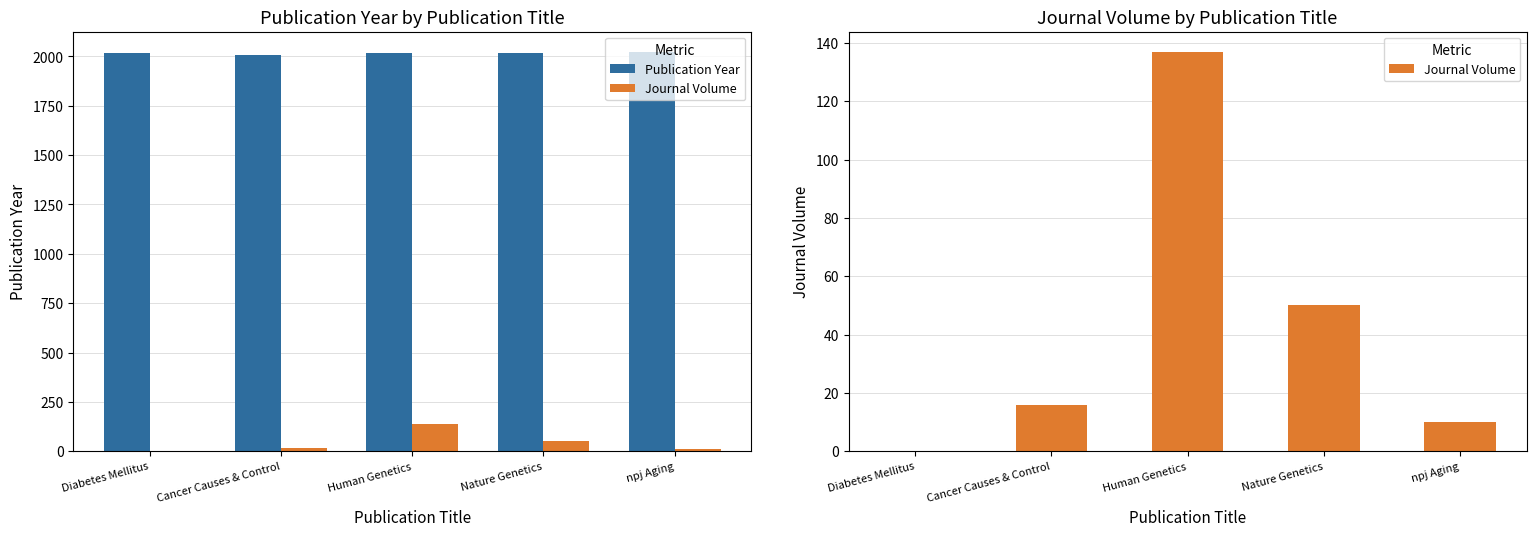

Which category has the highest value across all series?

npj Aging